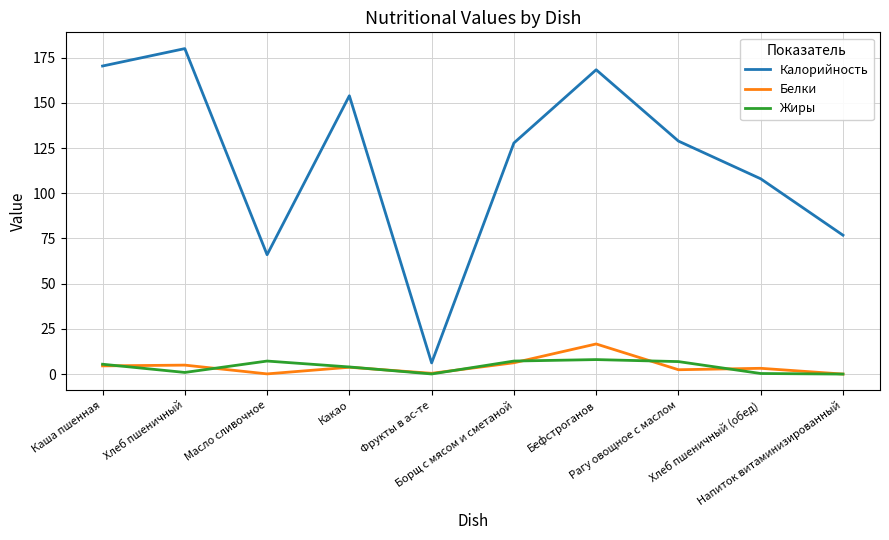

At which category does Жиры reach its first local peak?

Масло сливочное